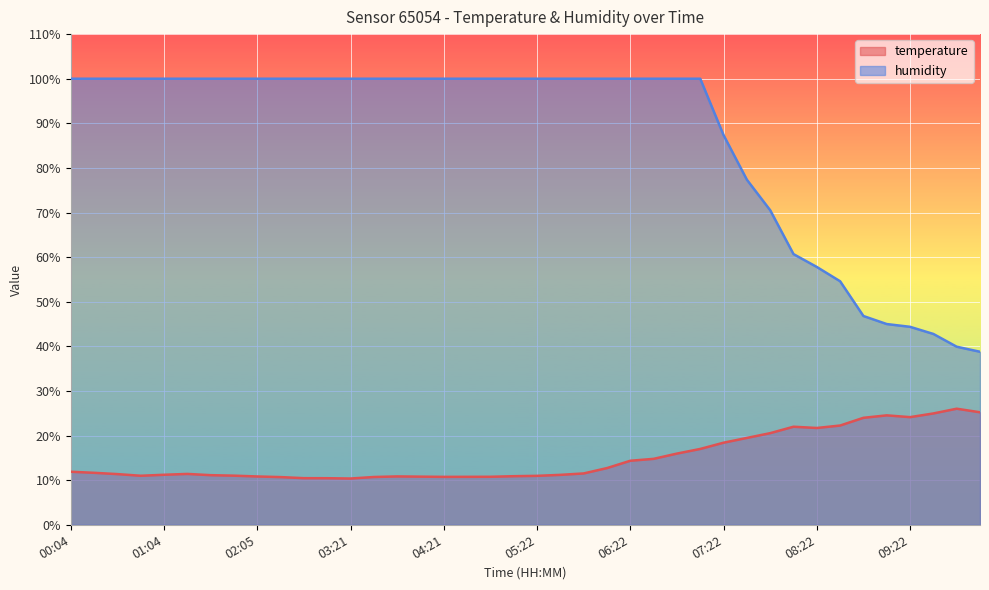

True or false: temperature and humidity cross at least once.

False